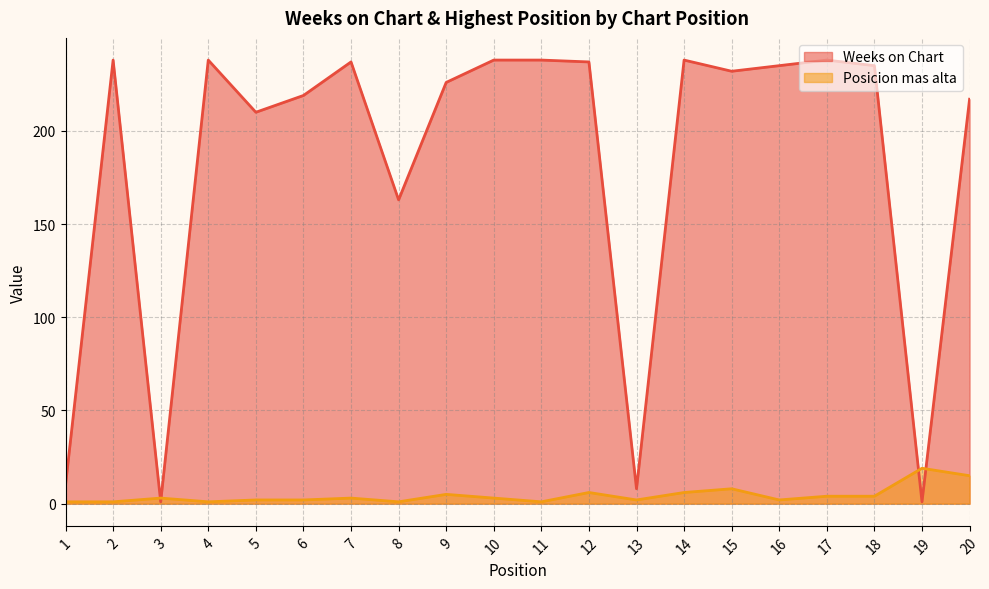

Between 10 and 11, which is larger?

10